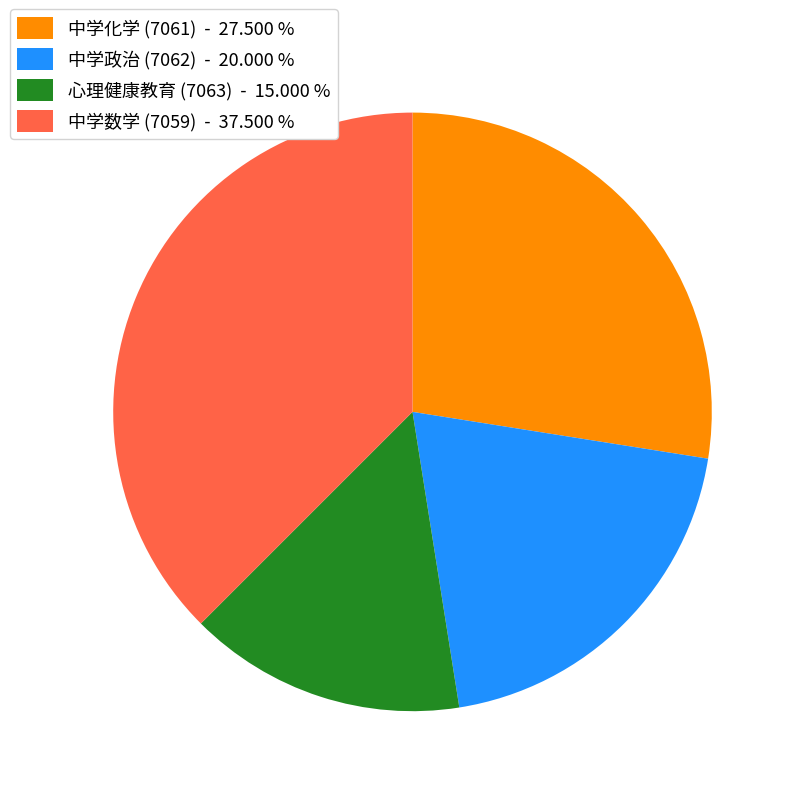

Does 心理健康教育 (7063) - 15.000 % account for over 50% of the chart?

No